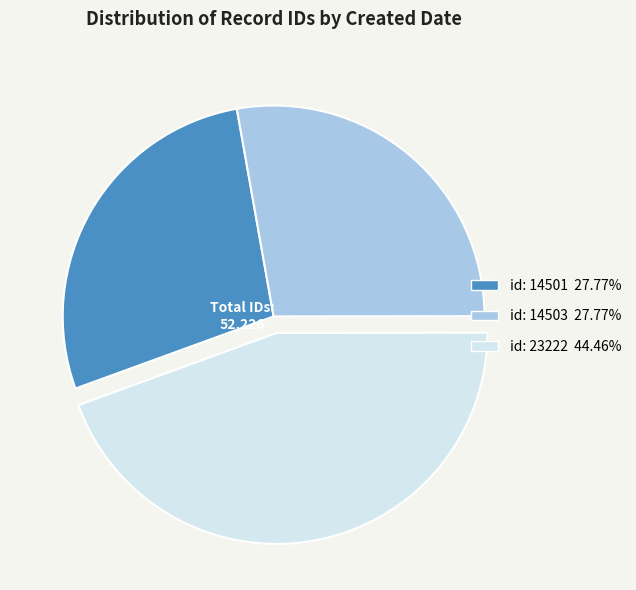

Does any single category account for the majority?

No